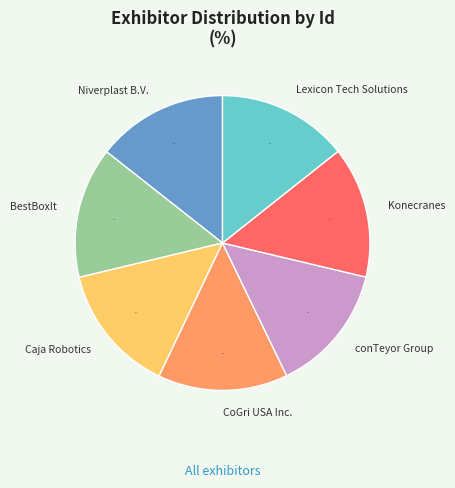

Is there a majority slice in this chart?

No